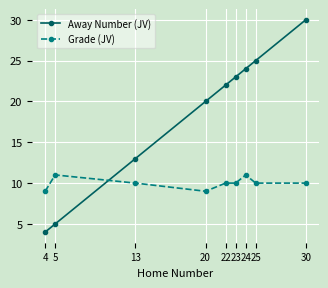

Reading left to right, transcribe all the data shown in this chart.

Away Number (JV): 4=4	5=5	13=13	20=20	22=22	23=23	24=24	25=25	30=30
Grade (JV): 4=9	5=11	13=10	20=9	22=10	23=10	24=11	25=10	30=10